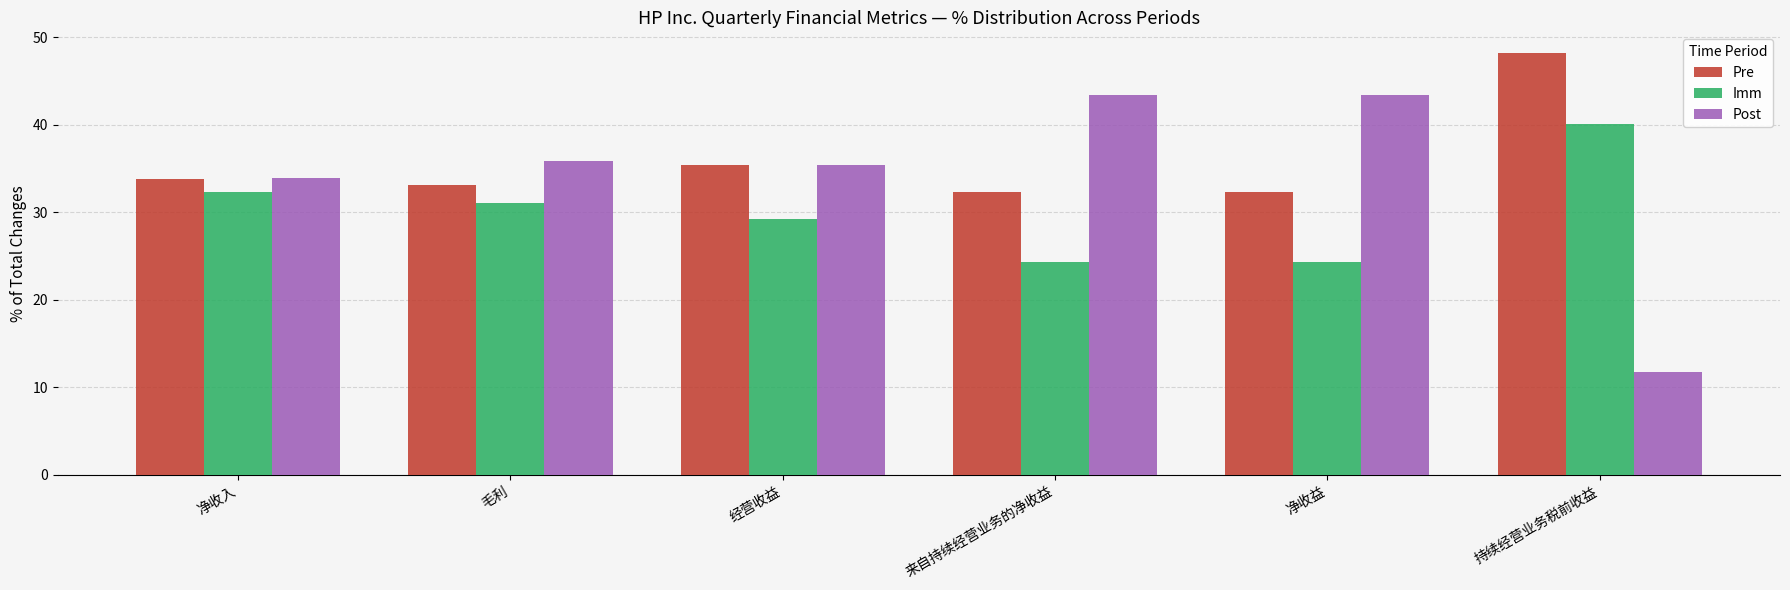

Is it true that Pre equals 33.1 at 毛利?

True